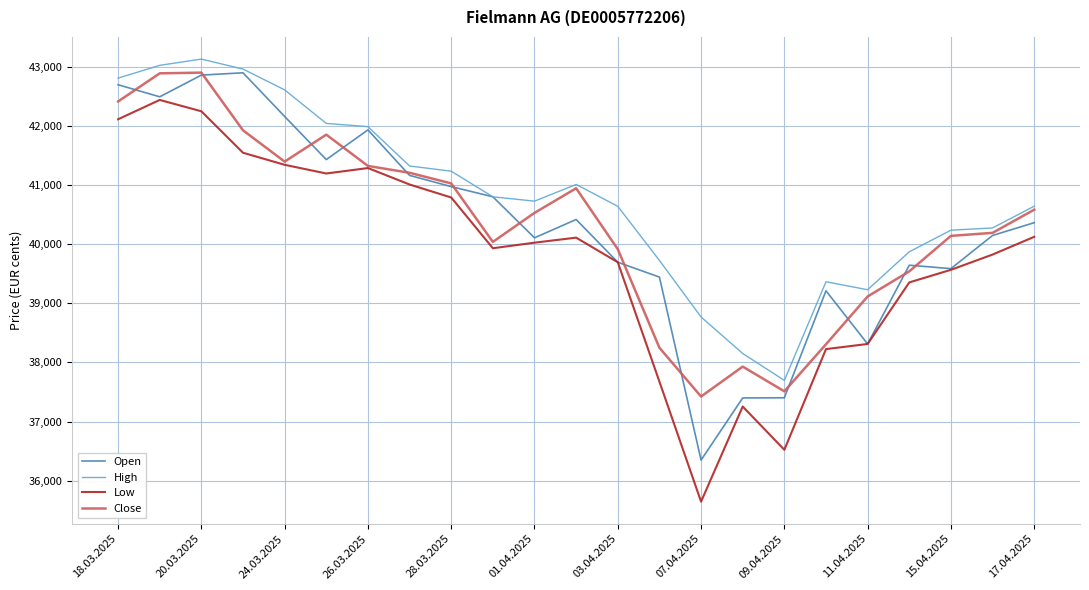

What is the greatest value displayed?

43130